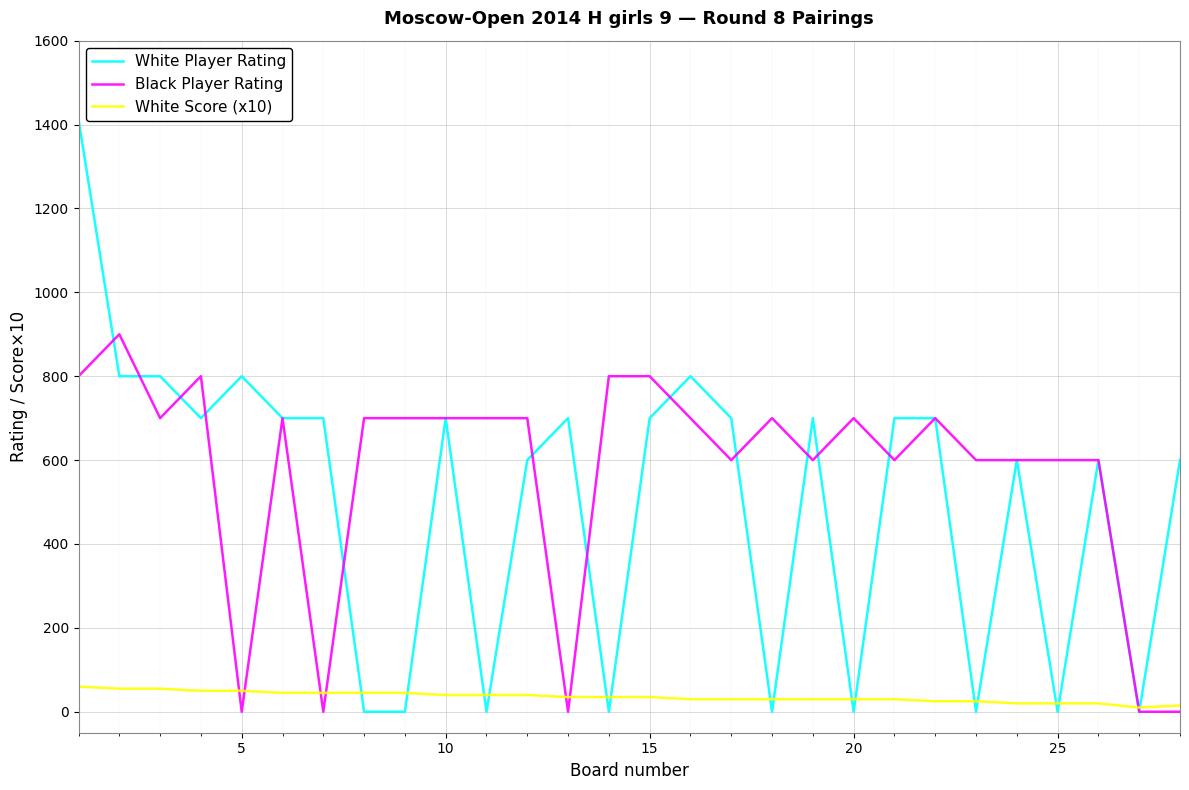

List the series in order of their peak value, highest first.

White Player Rating, Black Player Rating, White Score (x10)